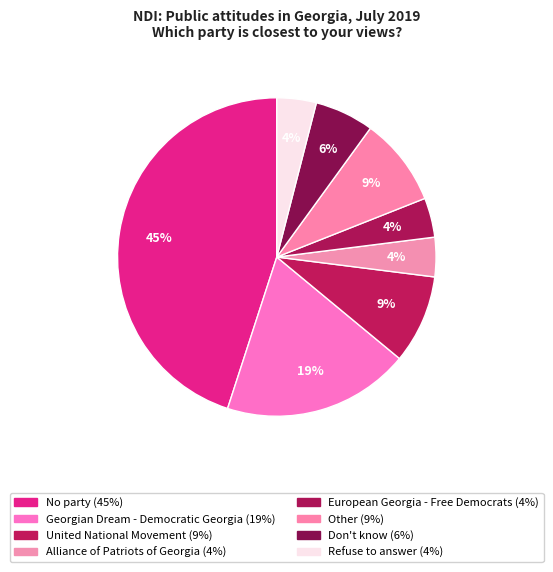

What percentage is the Don't know slice, to the nearest percent?

6%